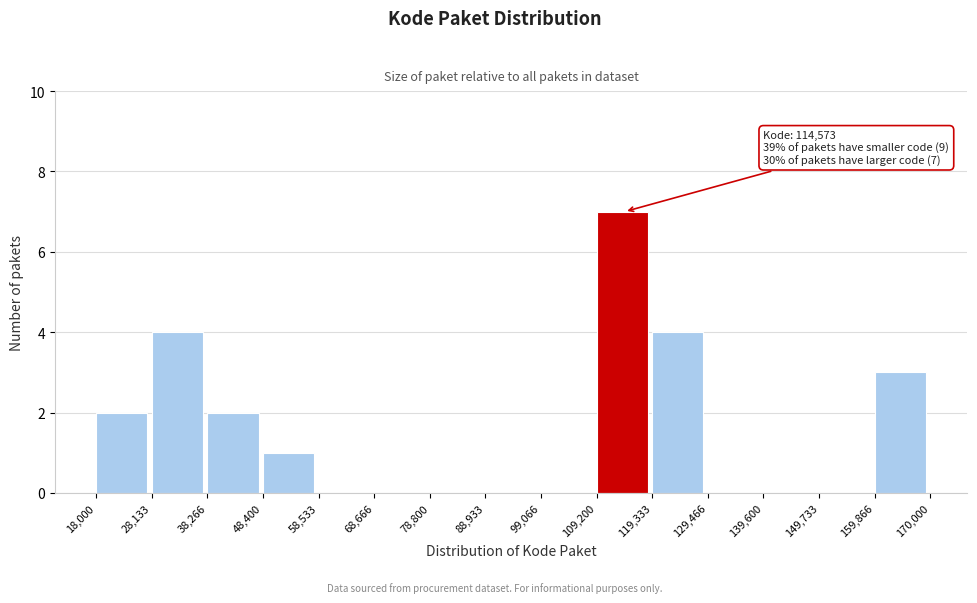

Over which range of the x-axis is the bar tallest?

109,200 to 119,333